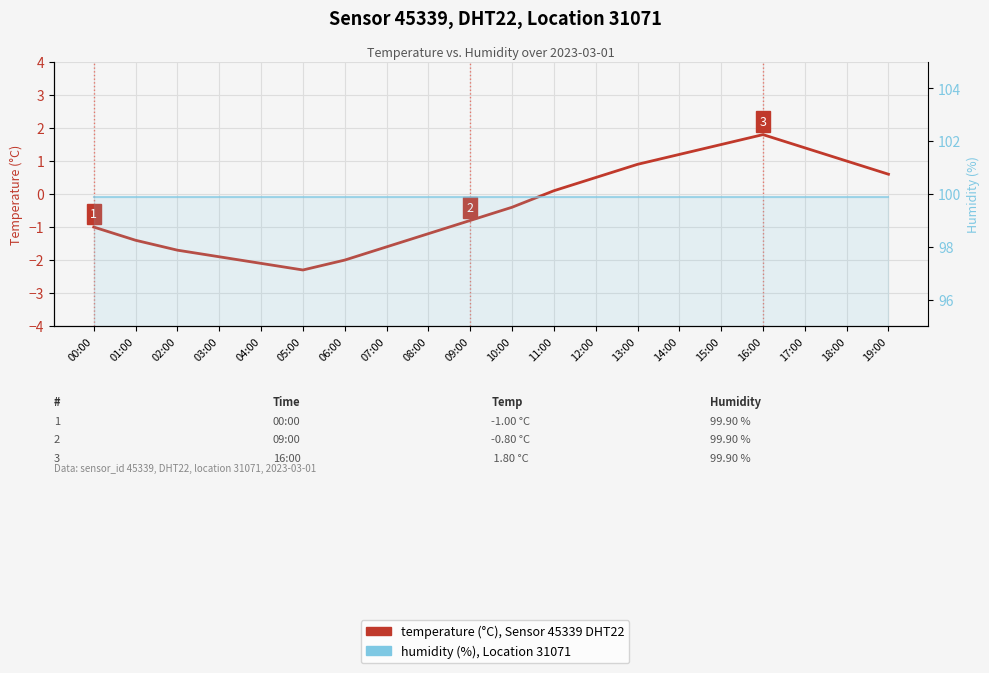

The value of temperature at 19:00 is 0.6. True or false?

True